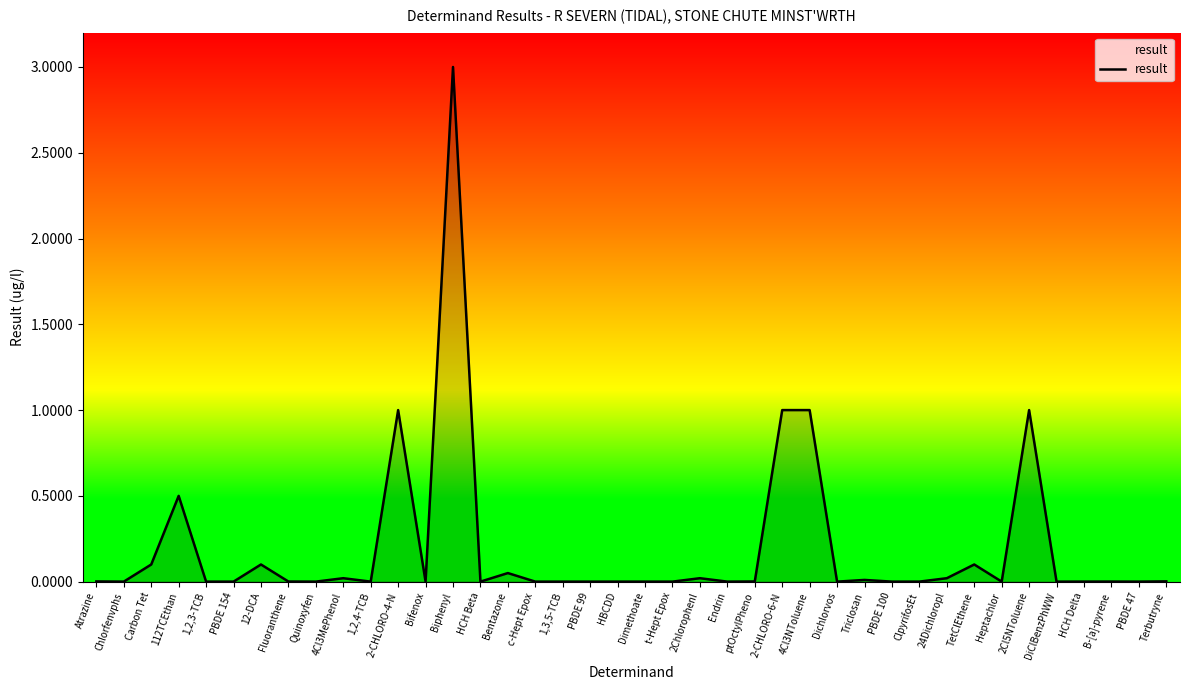

True or false: the data shows 0.0 at PBDE 47.

True